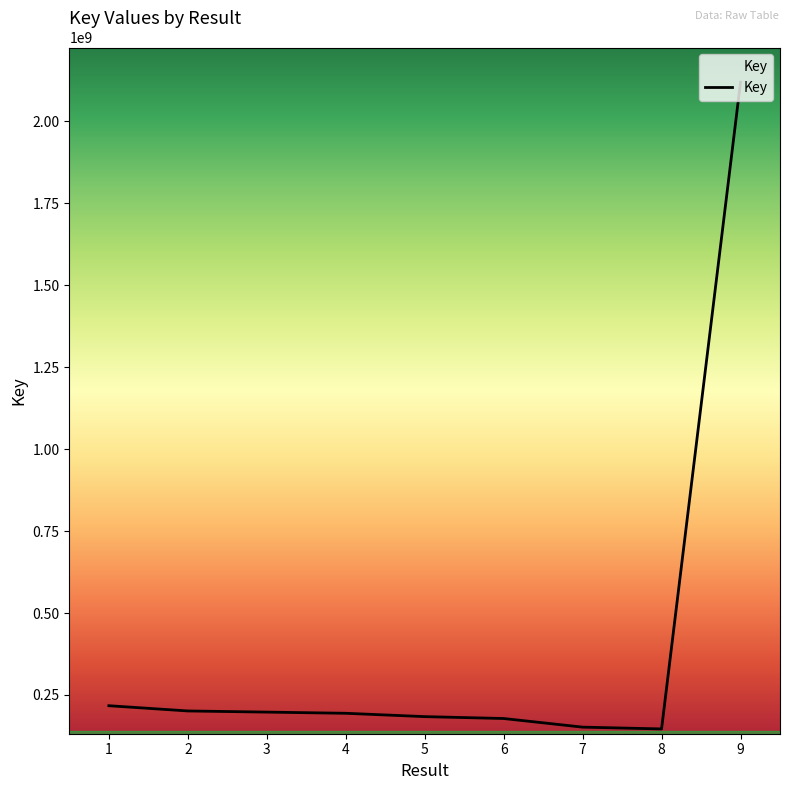

The value at 4 is 194052338. True or false?

True